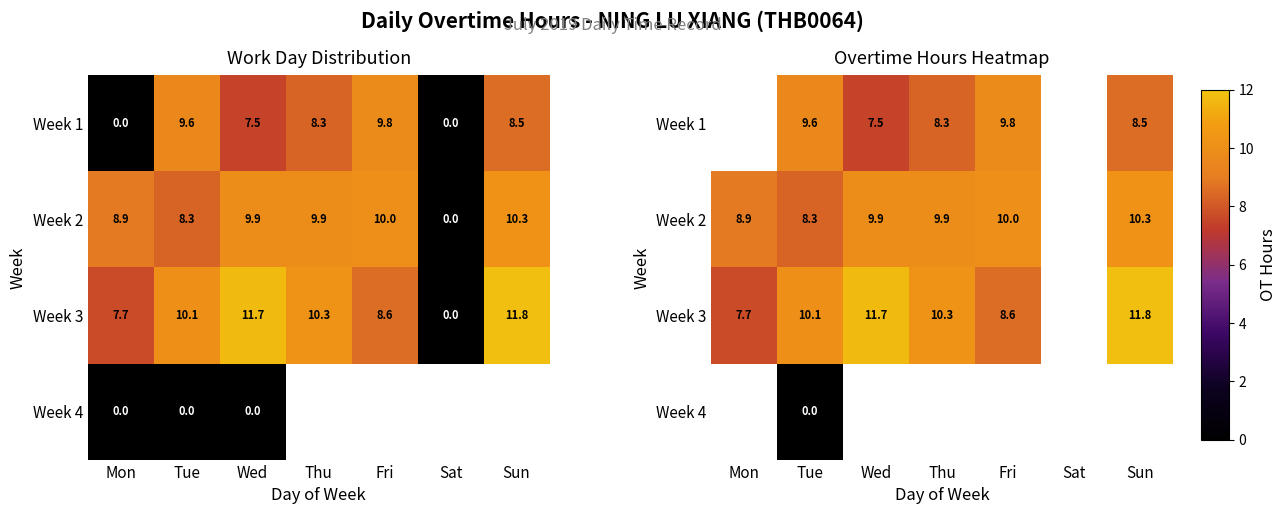

At Tue, list the series in order from smallest to largest.

Week 4, Week 2, Week 1, Week 3